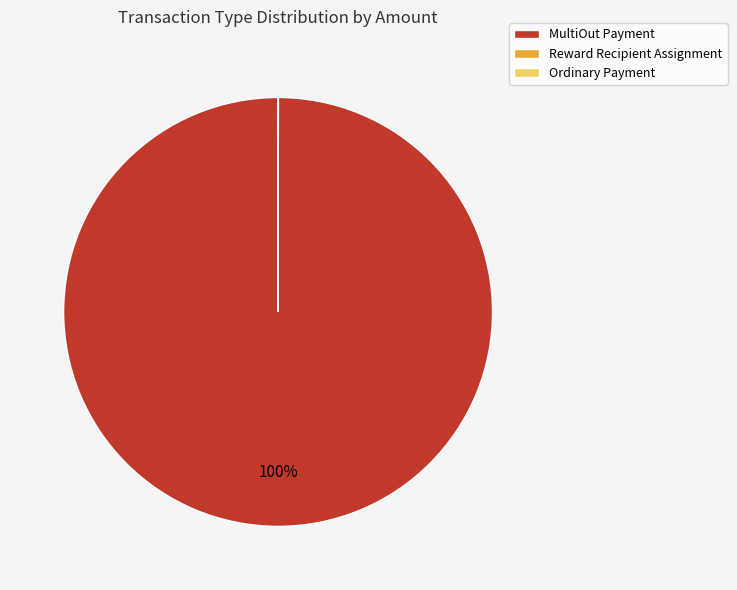

To the nearest percent, what is the average slice percentage?

33%